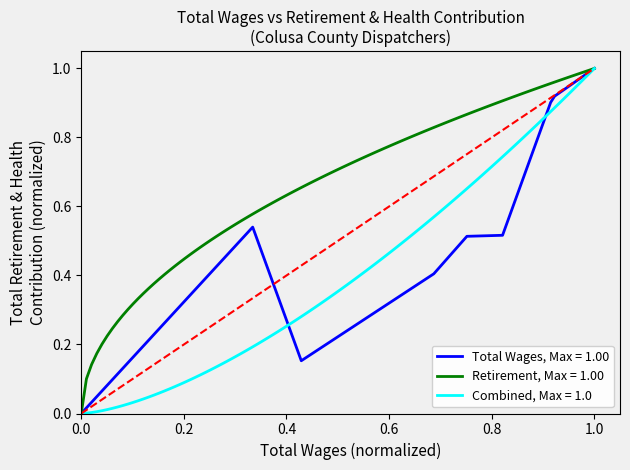

The value of Total Wages, Max = 1.00 at 1.0 is 1.0. True or false?

True